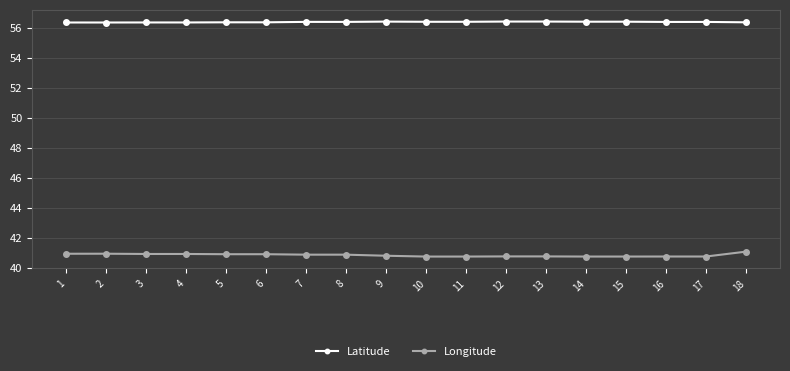

Does the chart have visible grid lines?

Yes